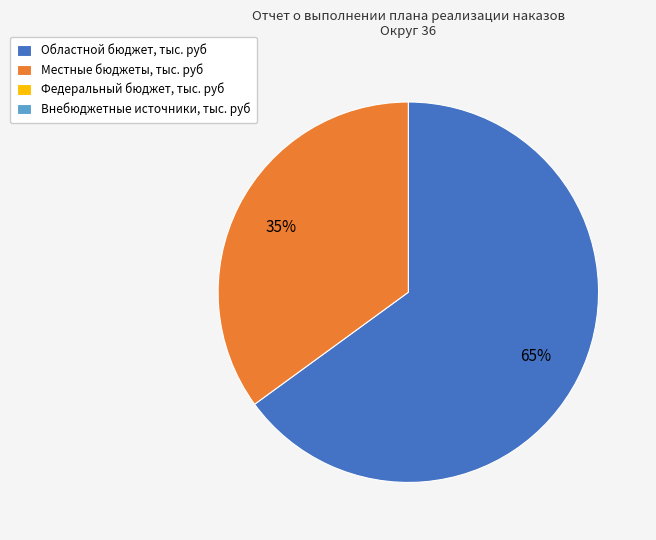

Is there a majority slice in this chart?

Yes